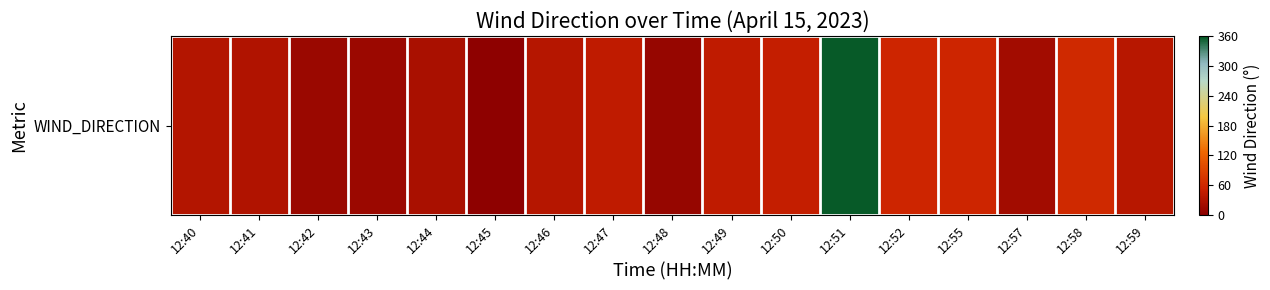

Which has a higher value, 12:44 or 12:55?

12:55